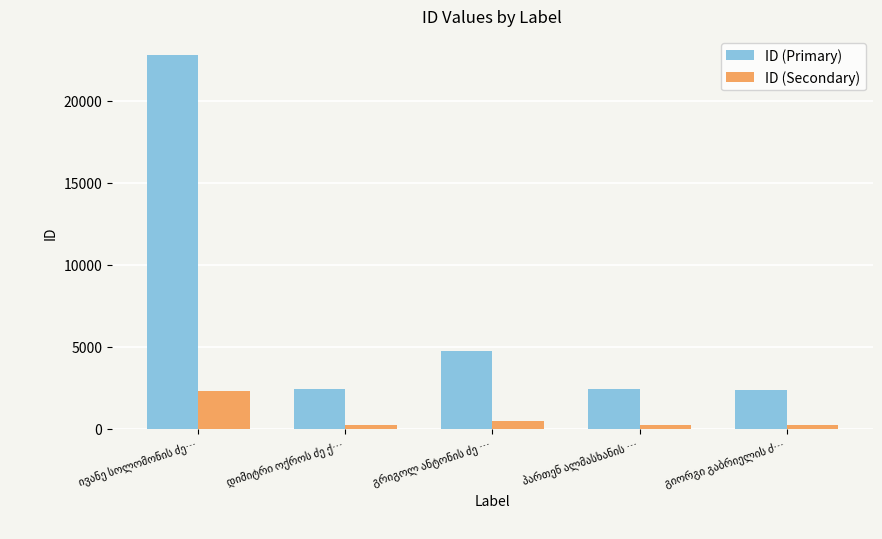

What is the greatest value displayed?

22799.0